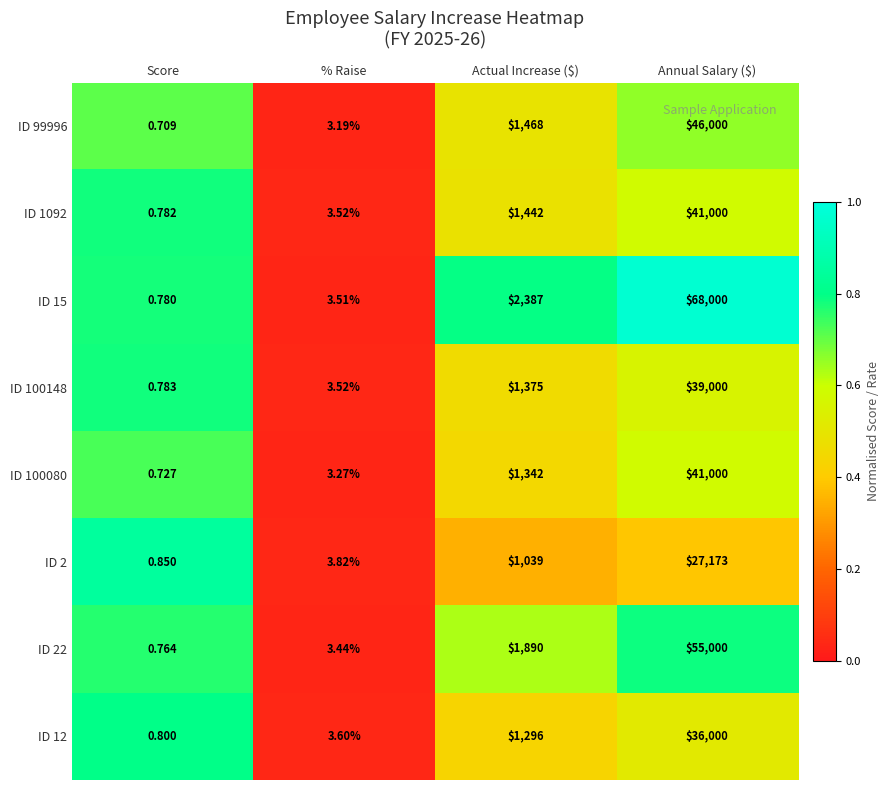

Where is ID 22 nearest to the value 27500?

Actual Increase ($)